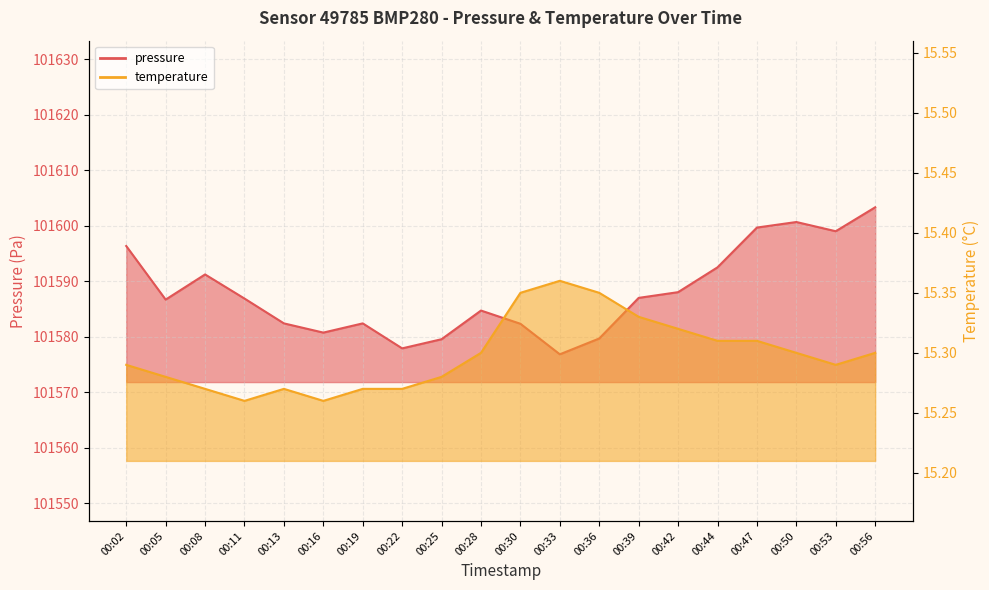

True or false: temperature and pressure cross at least once.

False